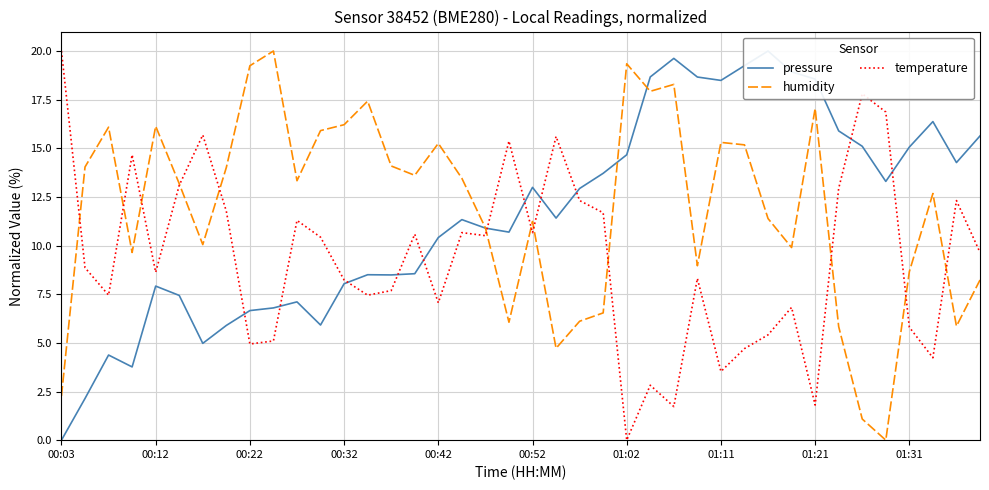

What is the difference between the maximum and second lowest values in the temperature series?

18.3